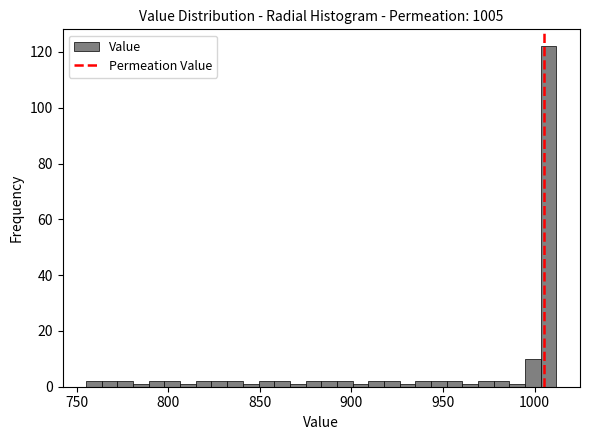

Read against the x-axis, roughly where is the centre of the tallest bar?

1010